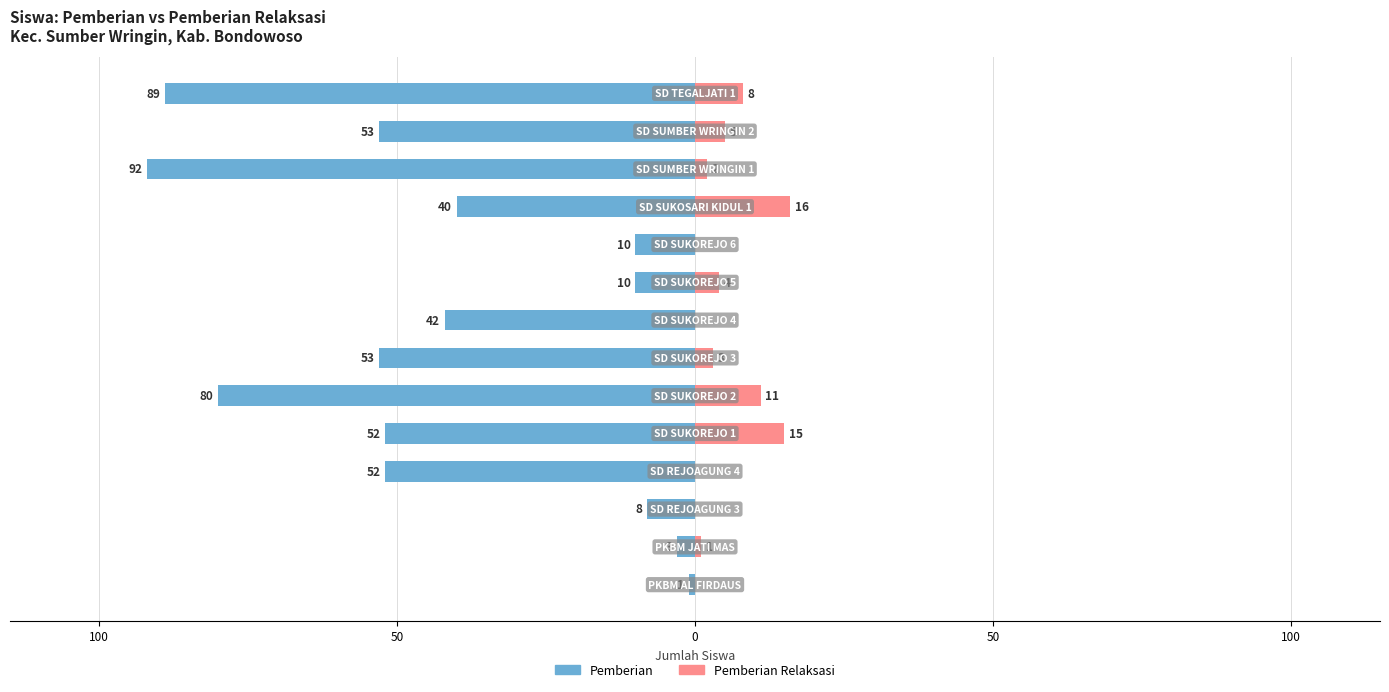

How many groups of bars are there?

14